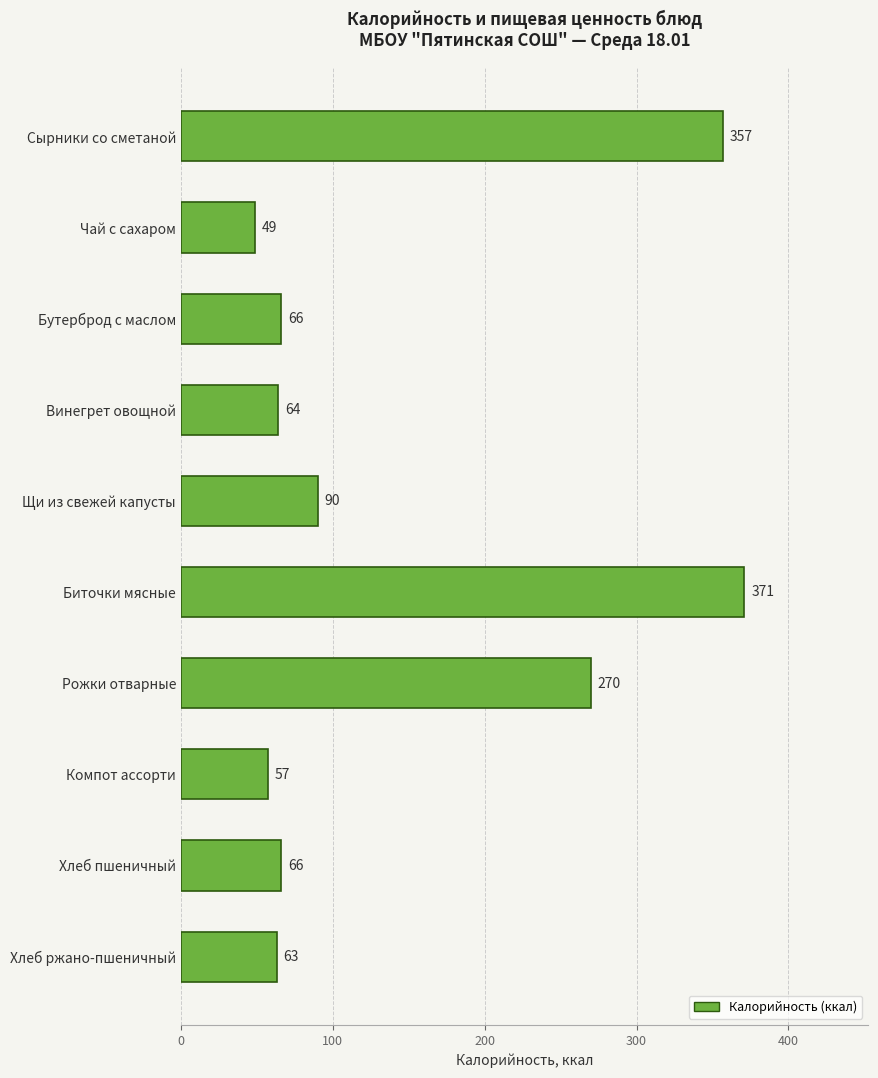

Which label corresponds to the smallest value in the chart?

Чай с сахаром